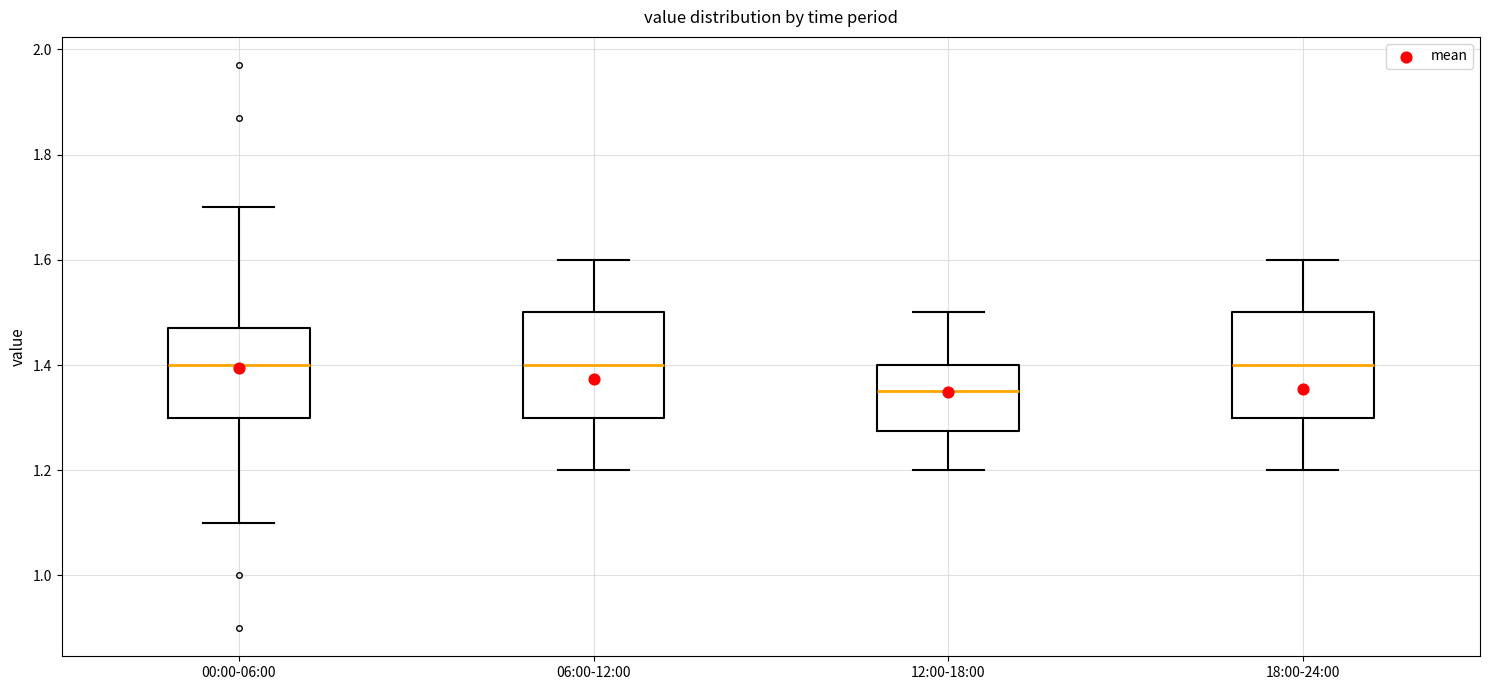

Reading left to right, transcribe this box plot: for each box, give where its median line is, the range the box spans, and where its two whiskers end, as read against the y-axis. The values are not printed on the chart, so give them approximately, as read against the axis.

00:00-06:00: median 1.40, box 1.30 to 1.48, whiskers 1.10 to 1.70
06:00-12:00: median 1.40, box 1.30 to 1.50, whiskers 1.20 to 1.60
12:00-18:00: median 1.36, box 1.28 to 1.40, whiskers 1.20 to 1.50
18:00-24:00: median 1.40, box 1.30 to 1.50, whiskers 1.20 to 1.60